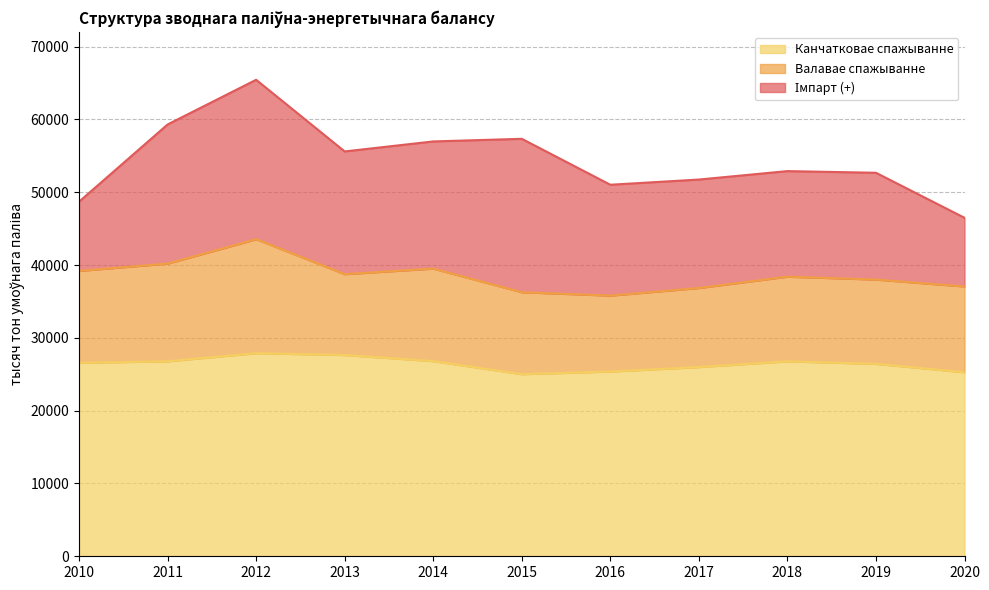

Does the chart have visible grid lines?

Yes